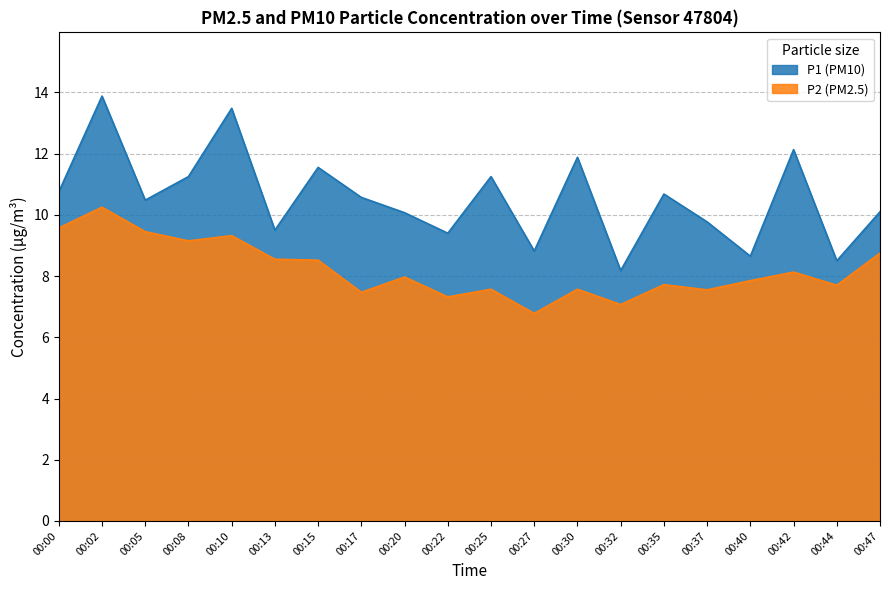

How many lines are shown in the chart?

2